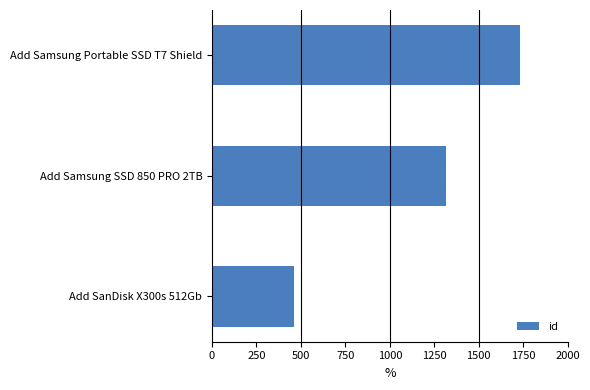

Reading bottom to top, list all the values displayed in this chart.

Add SanDisk X300s 512Gb=463	Add Samsung SSD 850 PRO 2TB=1316	Add Samsung Portable SSD T7 Shield=1733